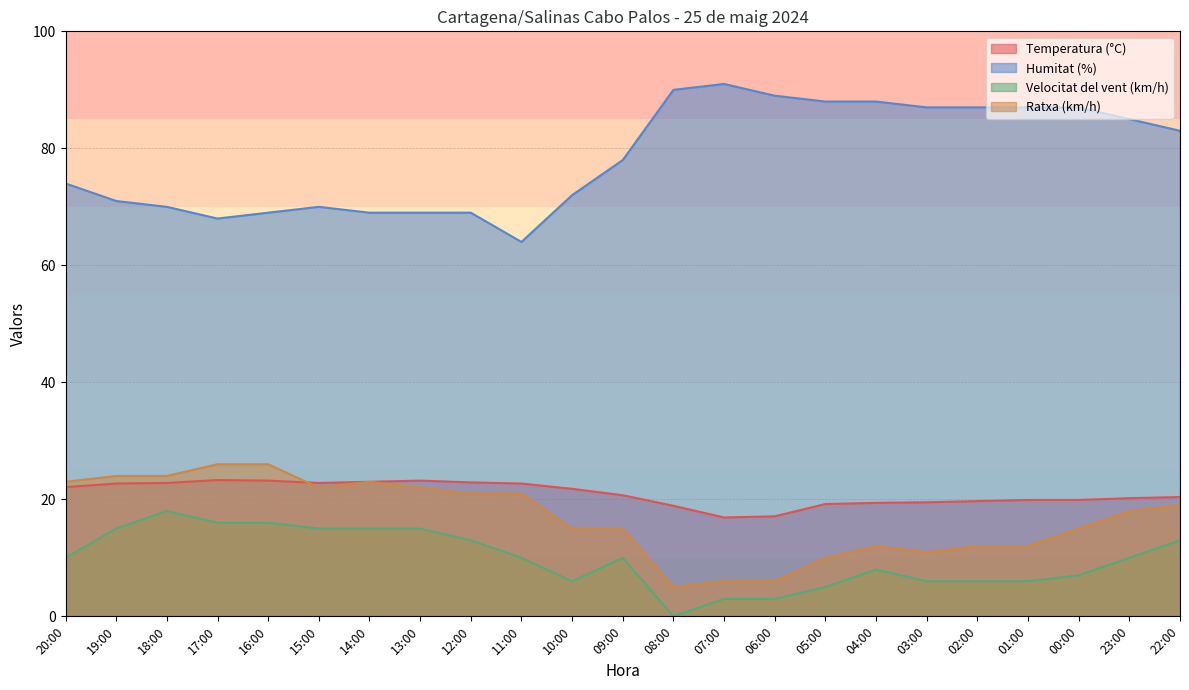

What is the sum of all Velocitat del vent (km/h) values?

226.0